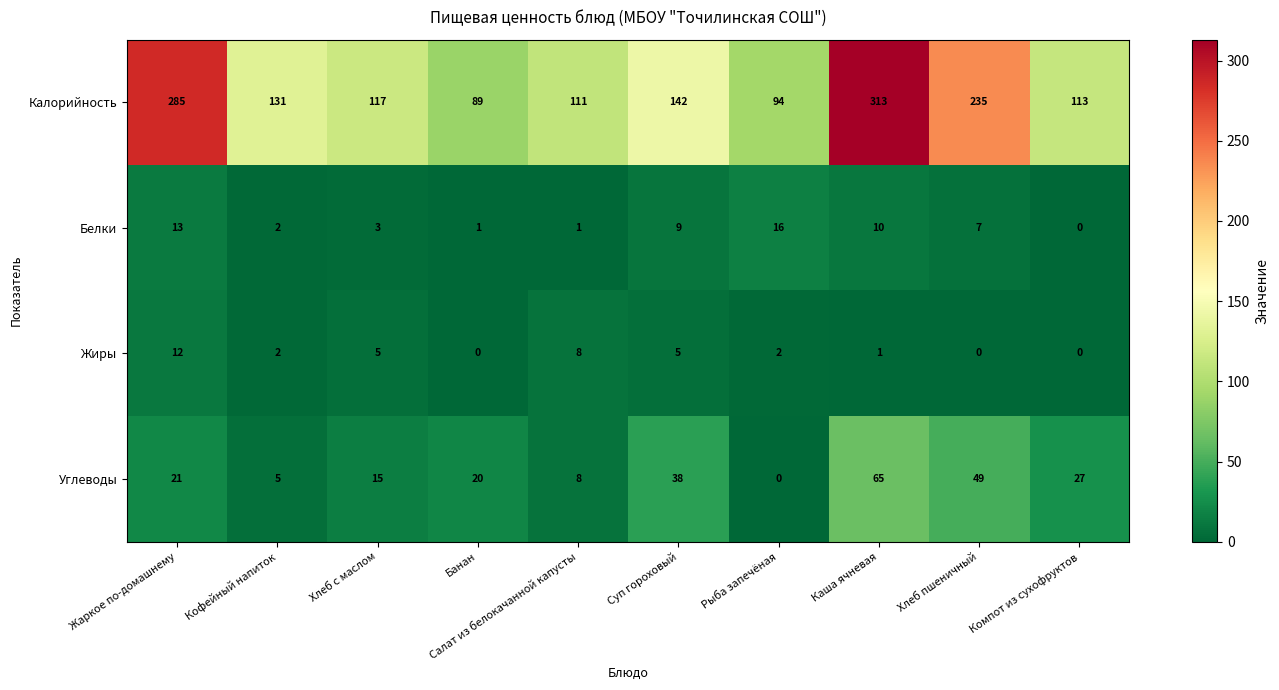

The Белки series shows 10 at Хлеб пшеничный. True or false?

False